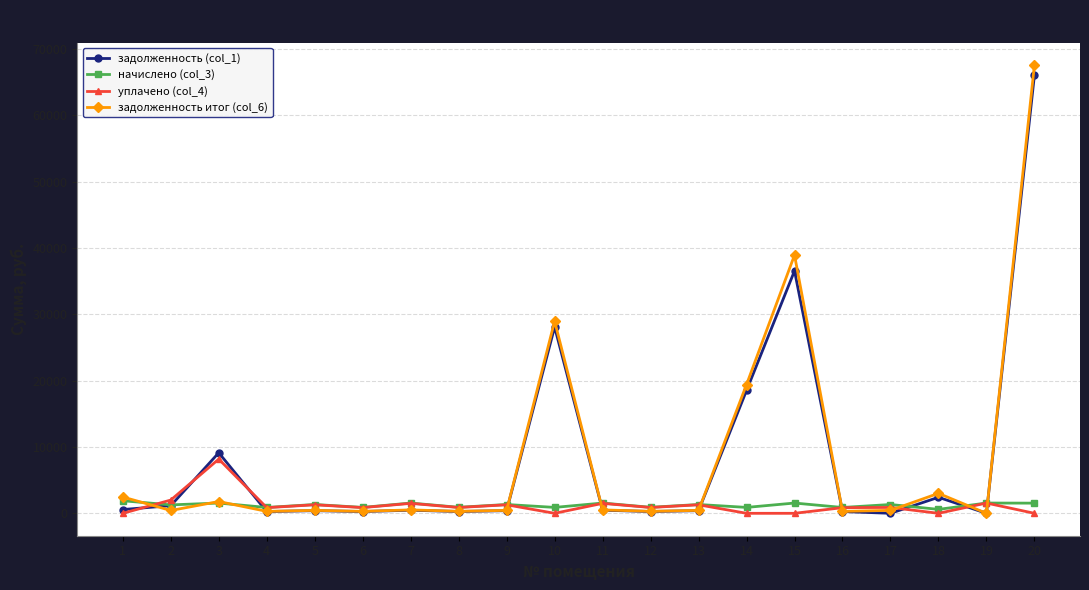

Which series has the largest range (max minus min)?

задолженность итог (col_6)